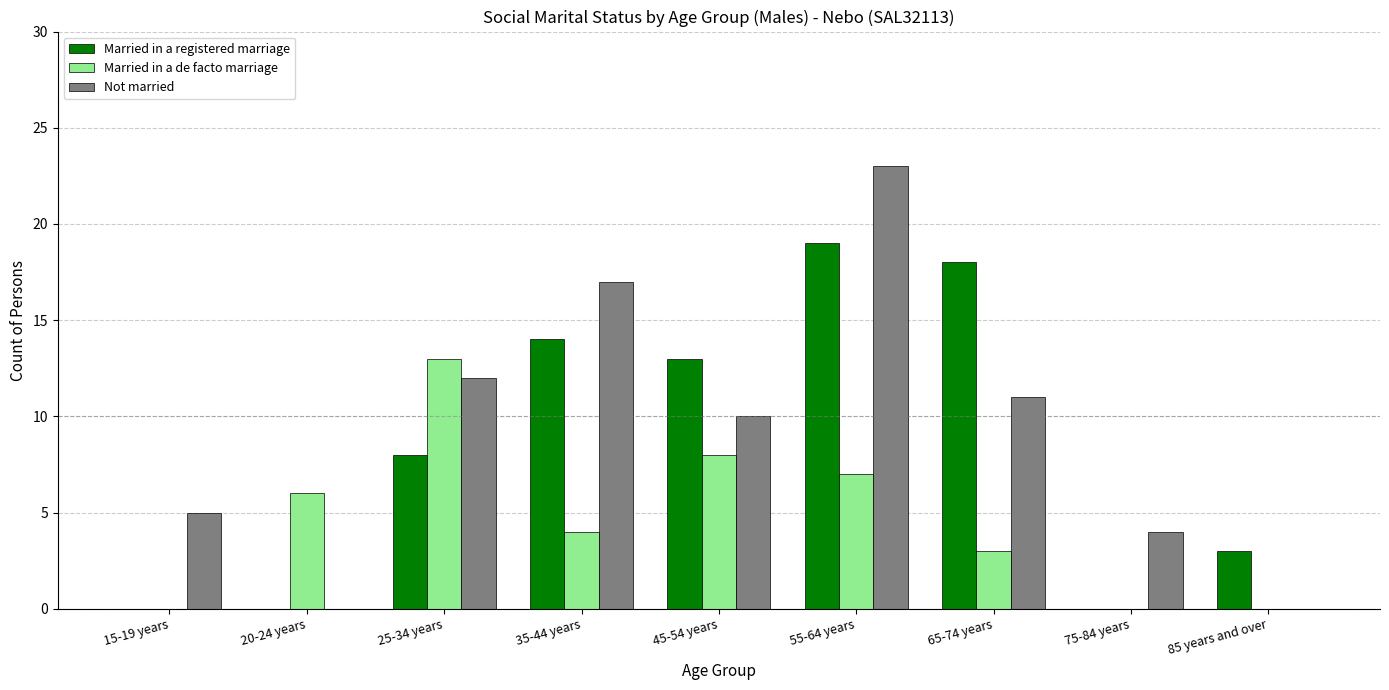

Which series has the widest spread of values?

Not married